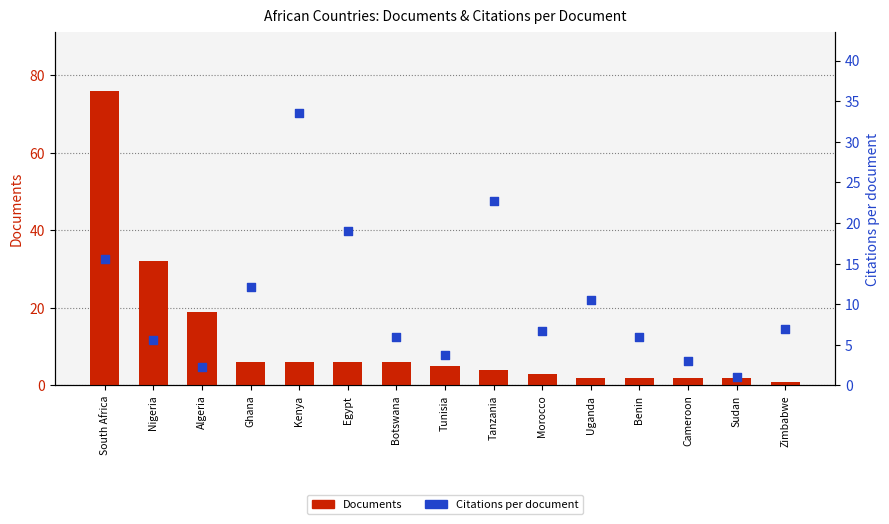

What are all the series names shown in the legend?

Documents, Citations per document